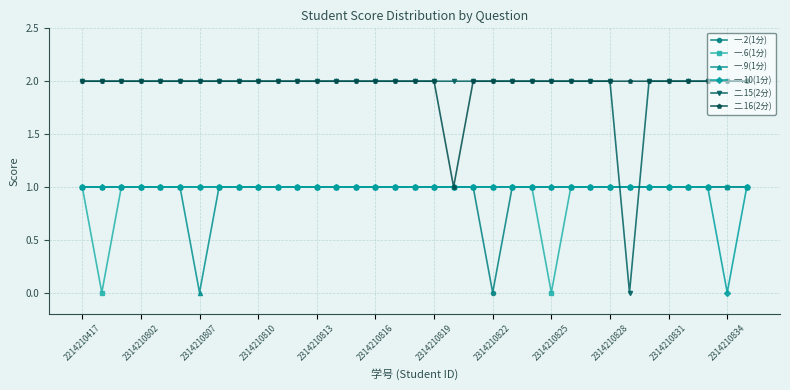

What is the value of the 一.10(1分) point at the 23rd from the left?

1